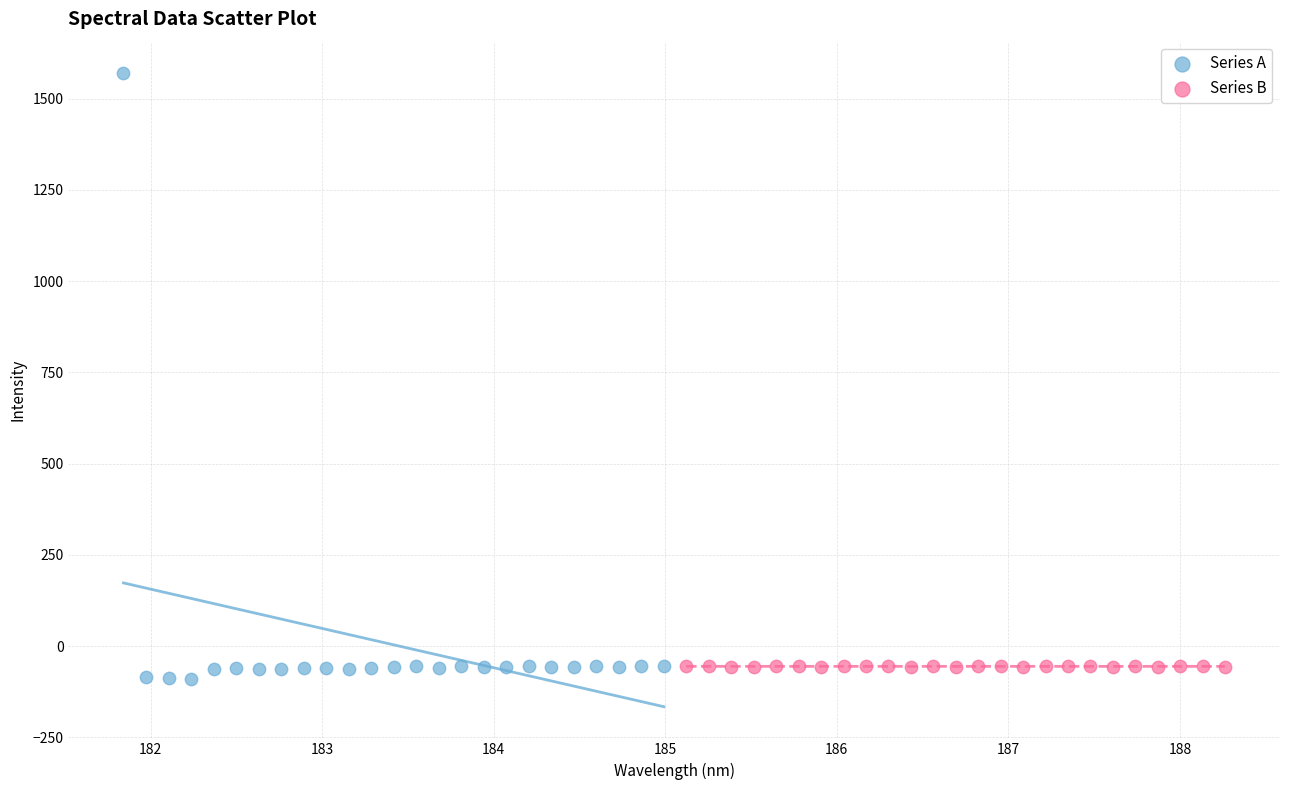

Which series reaches the maximum Y coordinate?

Series A